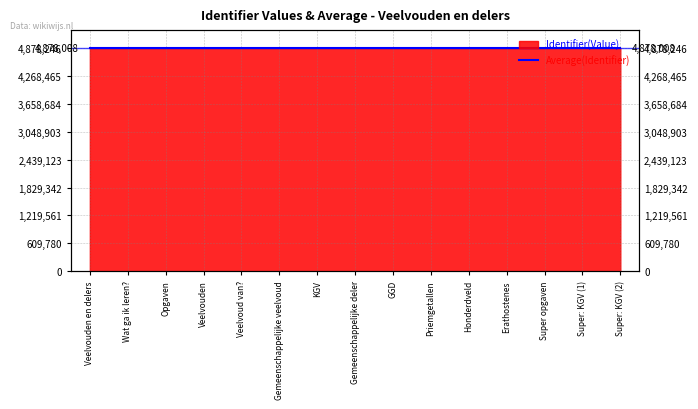

Which has a higher value, Honderdveld or GGD?

Honderdveld